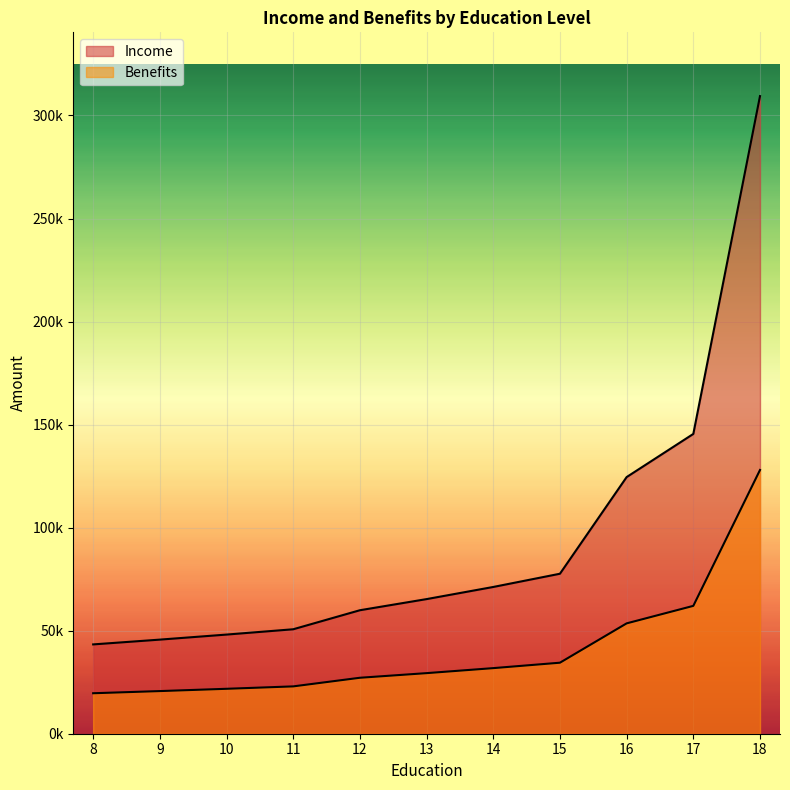

Where does the Income series first go above 65324?

13